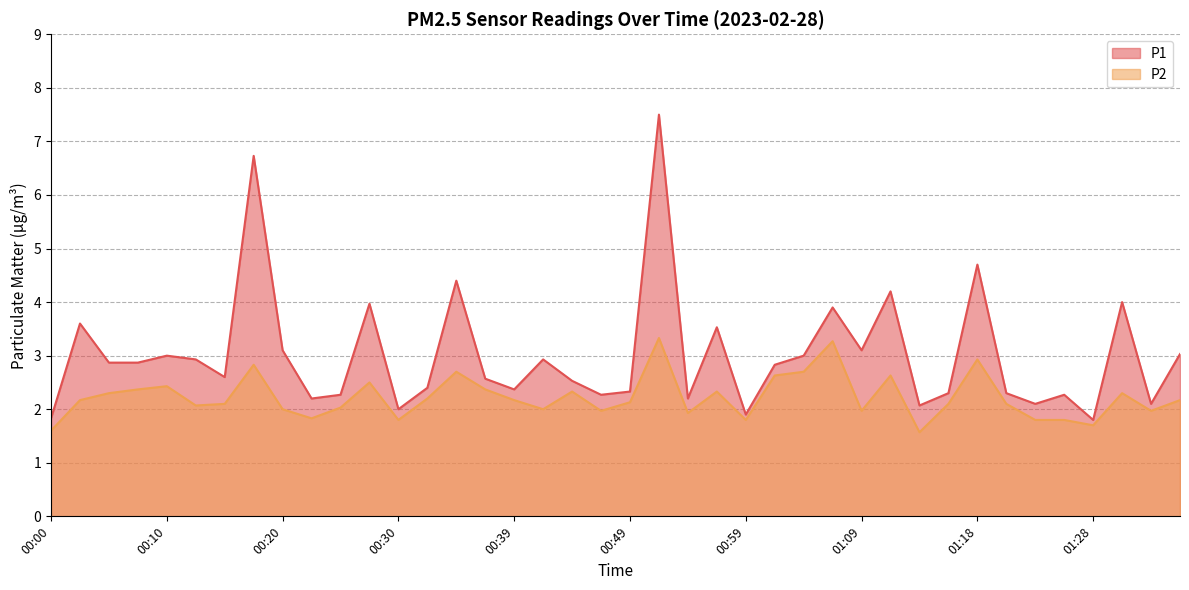

Reading left to right, extract all data points from this chart.

P1: 00:00=1.8	00:03=3.6	00:05=2.9	00:08=2.9	00:10=3.0	00:12=2.9	00:15=2.6	00:17=6.7	00:20=3.1	00:22=2.2	00:25=2.3	00:27=4.0	00:30=2.0	00:32=2.4	00:35=4.4	00:37=2.6	00:39=2.4	00:42=2.9	00:44=2.5	00:47=2.3	00:49=2.3	00:52=7.5	00:54=2.2	00:56=3.5	00:59=1.9	01:01=2.8	01:04=3.0	01:06=3.9	01:09=3.1	01:11=4.2	01:13=2.1	01:16=2.3	01:18=4.7	01:21=2.3	01:23=2.1	01:26=2.3	01:28=1.8	01:31=4.0	01:33=2.1	01:35=3.0
P2: 00:00=1.6	00:03=2.2	00:05=2.3	00:08=2.4	00:10=2.4	00:12=2.1	00:15=2.1	00:17=2.8	00:20=2.0	00:22=1.8	00:25=2.0	00:27=2.5	00:30=1.8	00:32=2.2	00:35=2.7	00:37=2.4	00:39=2.2	00:42=2.0	00:44=2.3	00:47=2.0	00:49=2.1	00:52=3.3	00:54=1.9	00:56=2.3	00:59=1.8	01:01=2.6	01:04=2.7	01:06=3.3	01:09=2.0	01:11=2.6	01:13=1.6	01:16=2.1	01:18=2.9	01:21=2.1	01:23=1.8	01:26=1.8	01:28=1.7	01:31=2.3	01:33=2.0	01:35=2.2